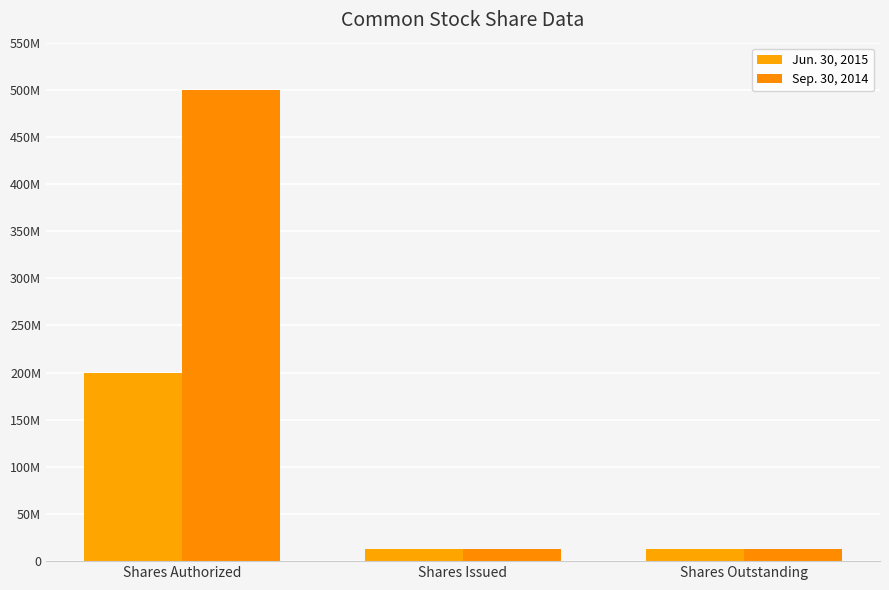

Read the Jun. 30, 2015 value at Shares Outstanding.

12619597